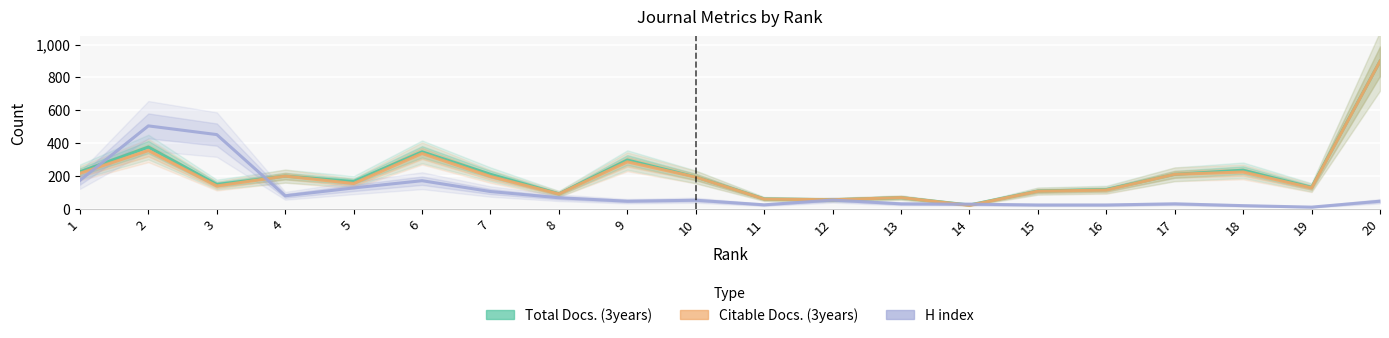

Where does the Citable Docs. (3years) series first go above 193?

1